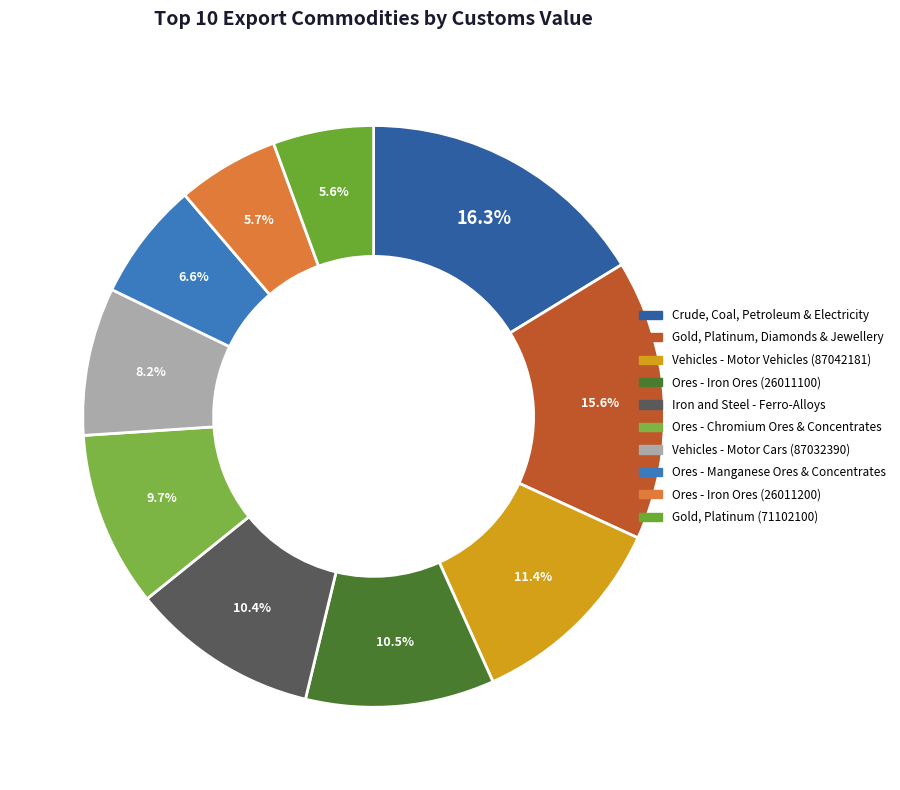

Which slice is the smallest?

Gold, Platinum (71102100)